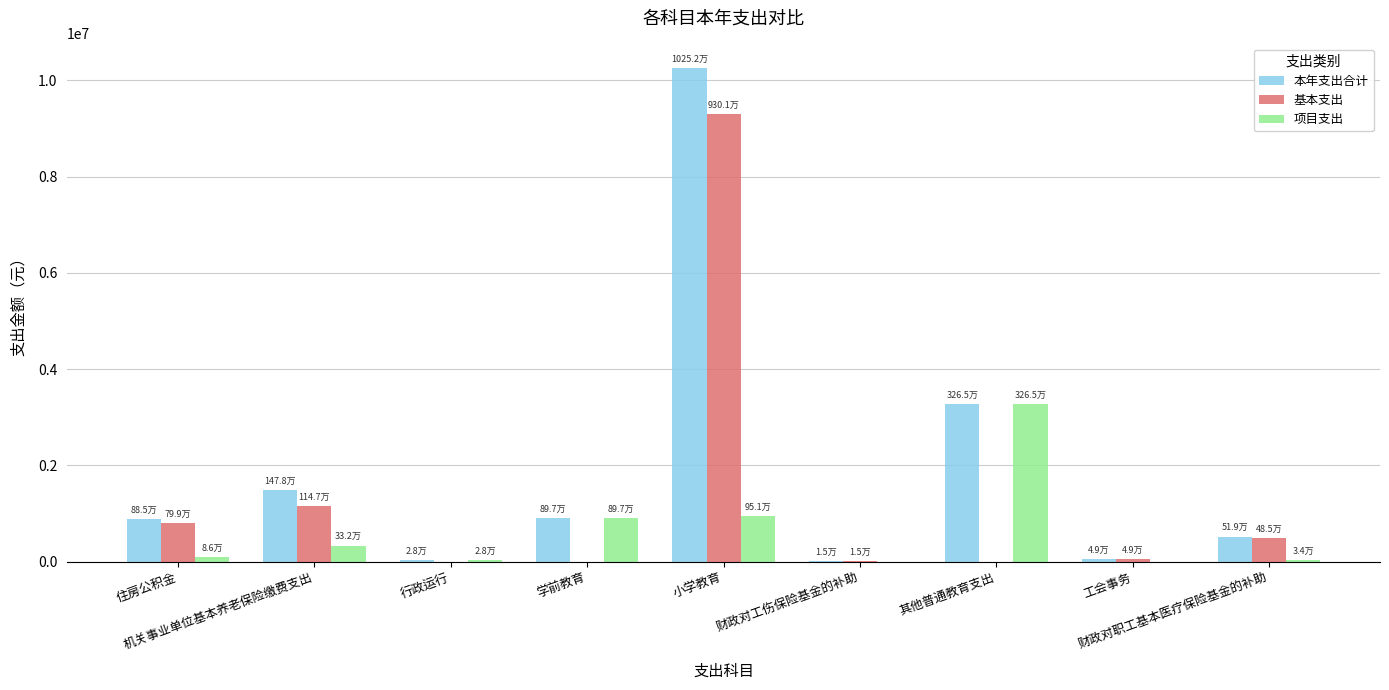

Count the number of data series in this chart.

3